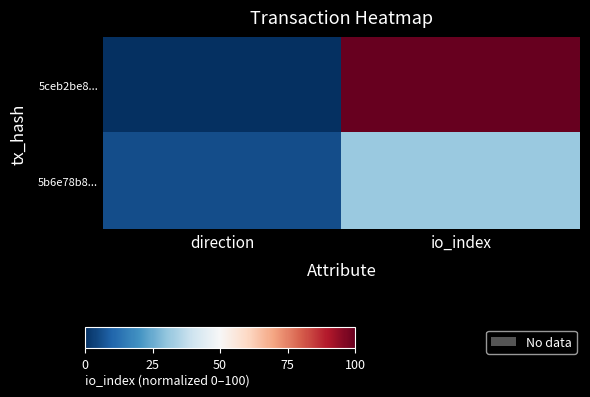

What is the maximum value shown in the chart?

100.0